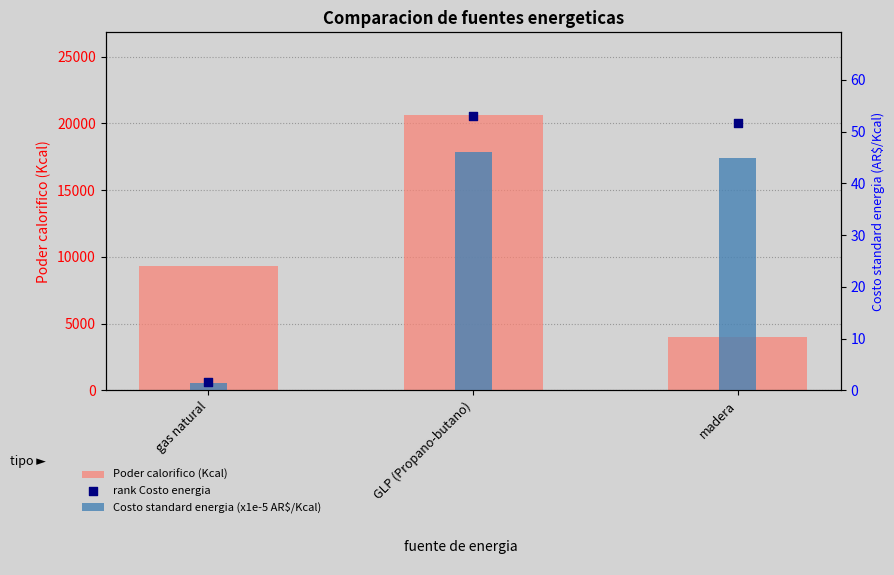

What are all the series names shown in the legend?

Poder calorifico (Kcal), Costo standard energia (x1e-5 AR$/Kcal), rank Costo energia